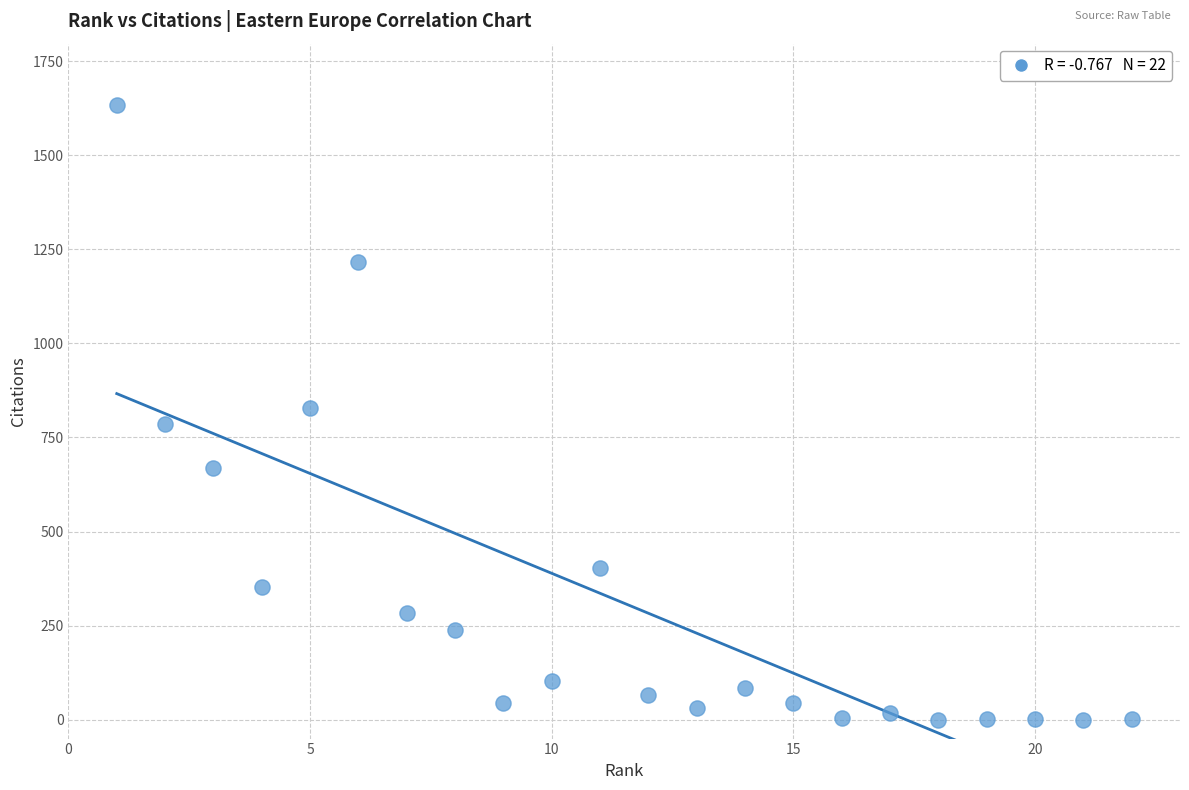

What is the range of Y values (max minus min)?

1633